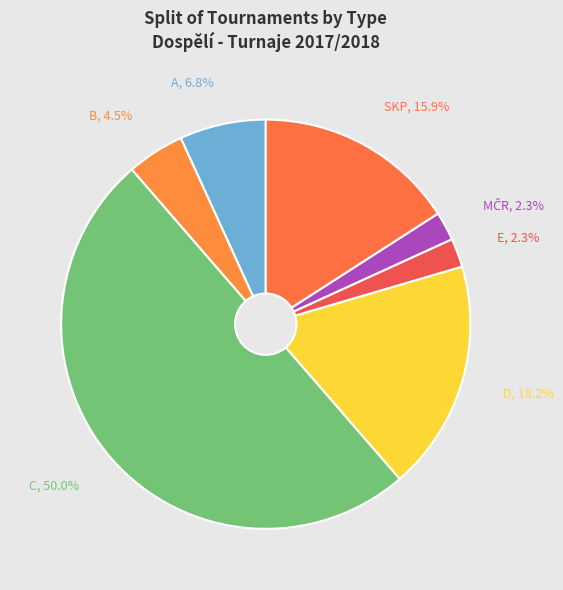

Between B, 4.5% and D, 18.2%, which is larger?

D, 18.2%